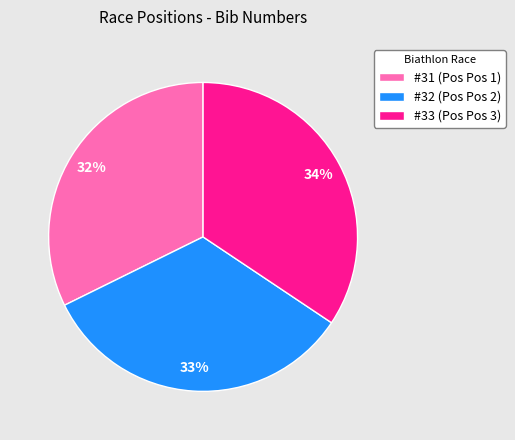

Which category has the biggest portion of the pie?

#33 (Pos Pos 3)